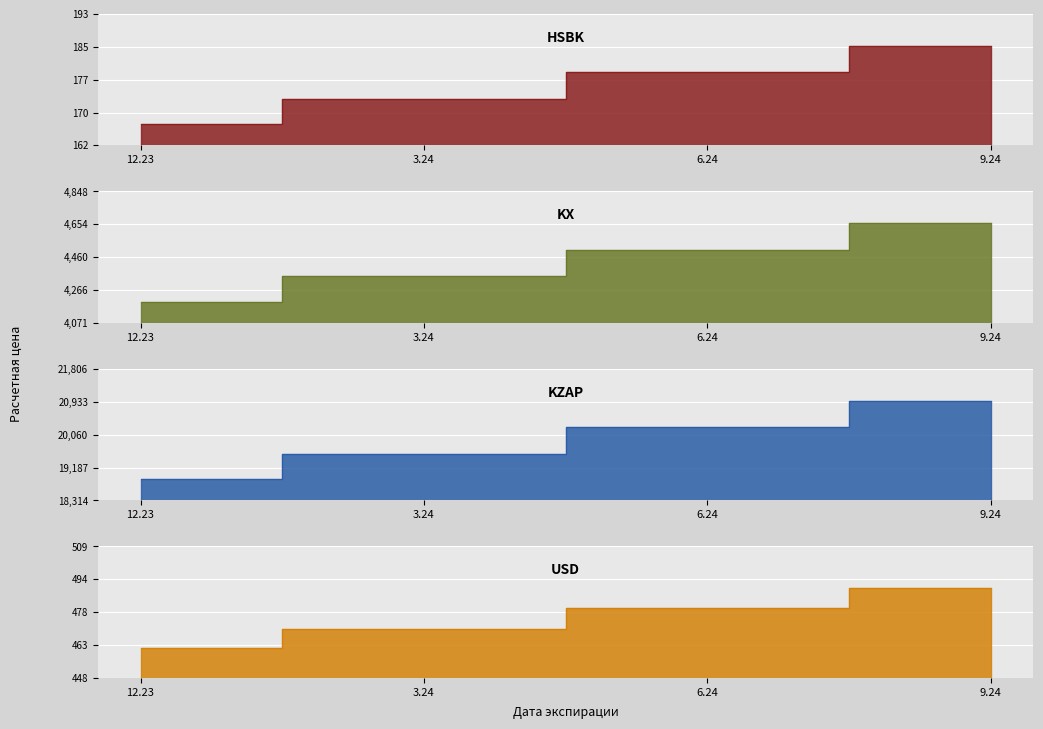

What is the value of the KZAP point at the 2nd from the left?

19553.6